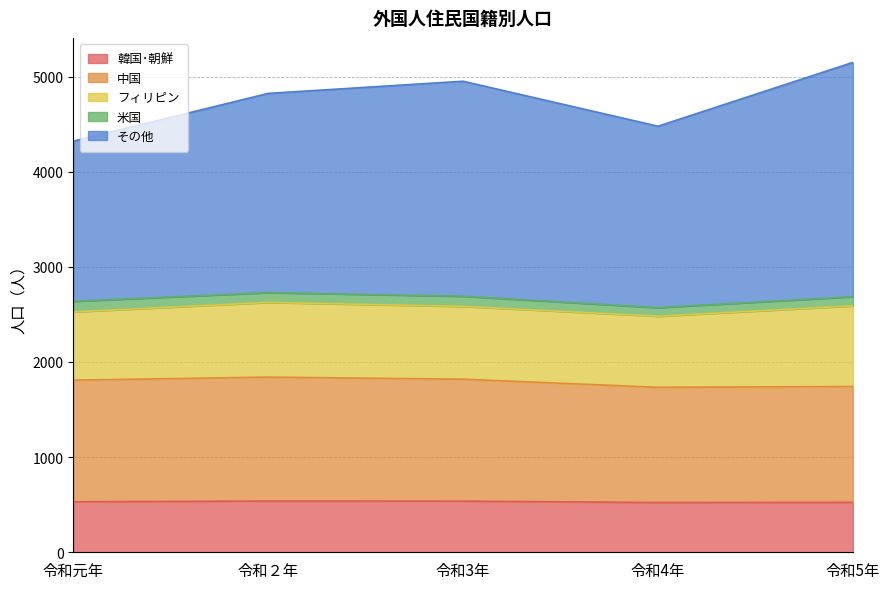

True or false: 韓国･朝鮮 and 中国 intersect in this chart.

False